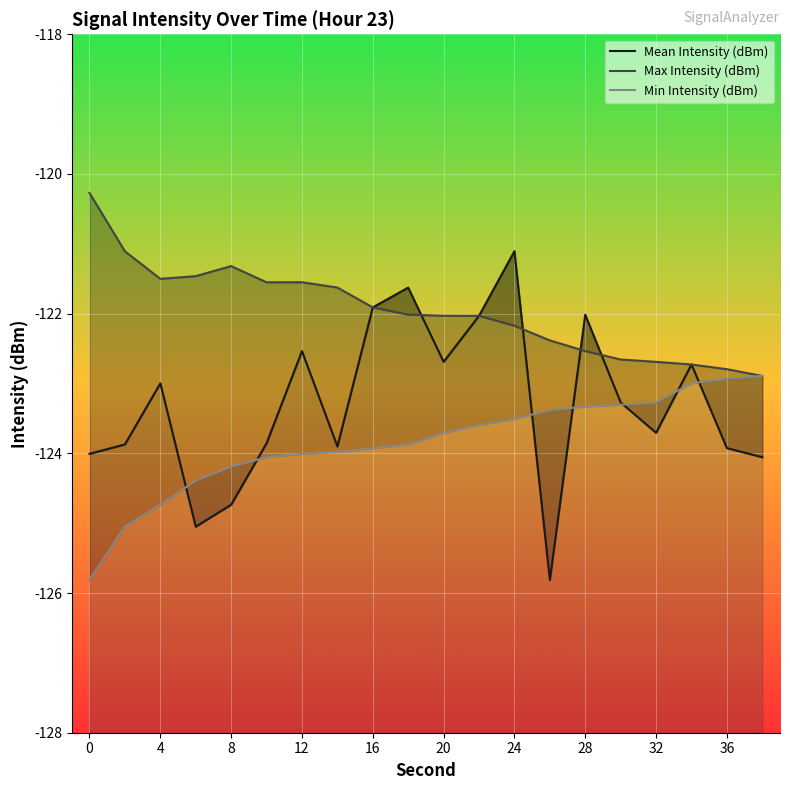

What is the difference between the Max Intensity (dBm) values at 24 and 11?

0.5